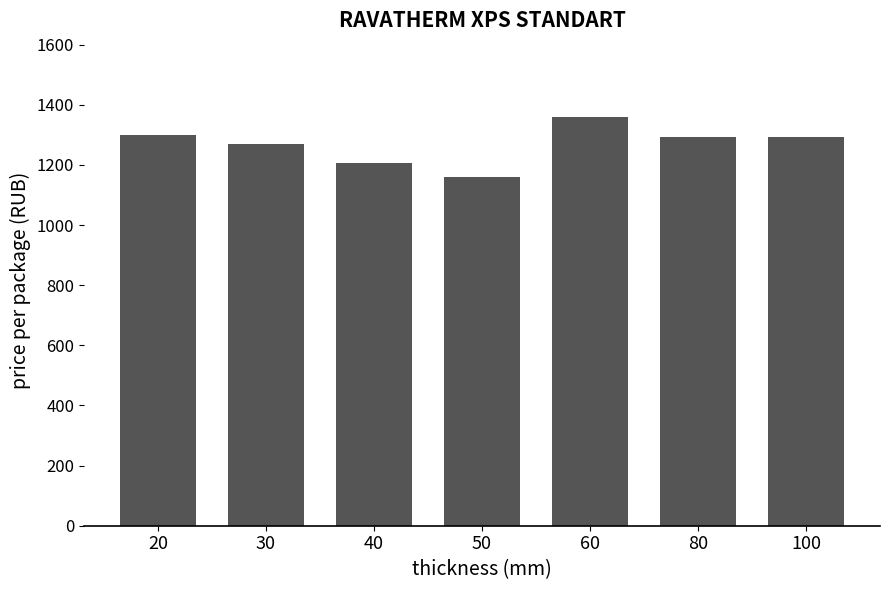

What is the sum of all values?

8881.1